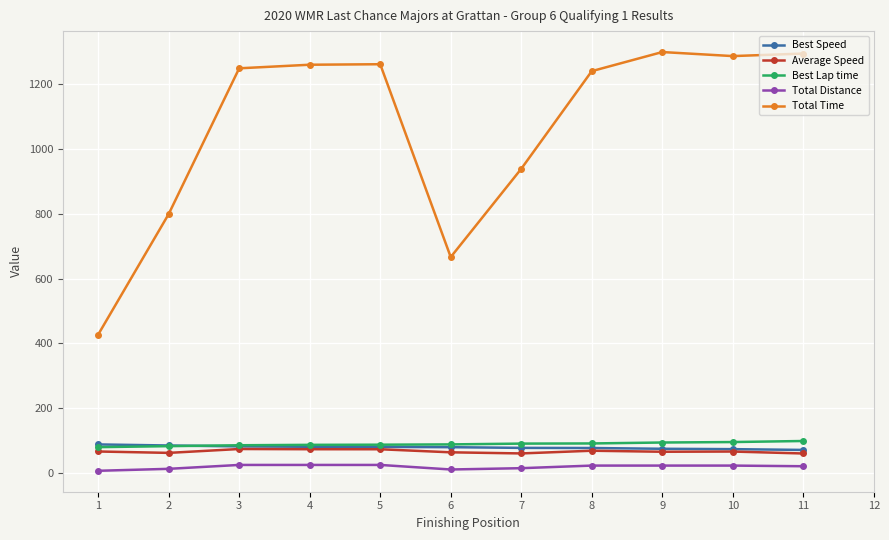

True or false: Total Distance and Average Speed intersect in this chart.

False